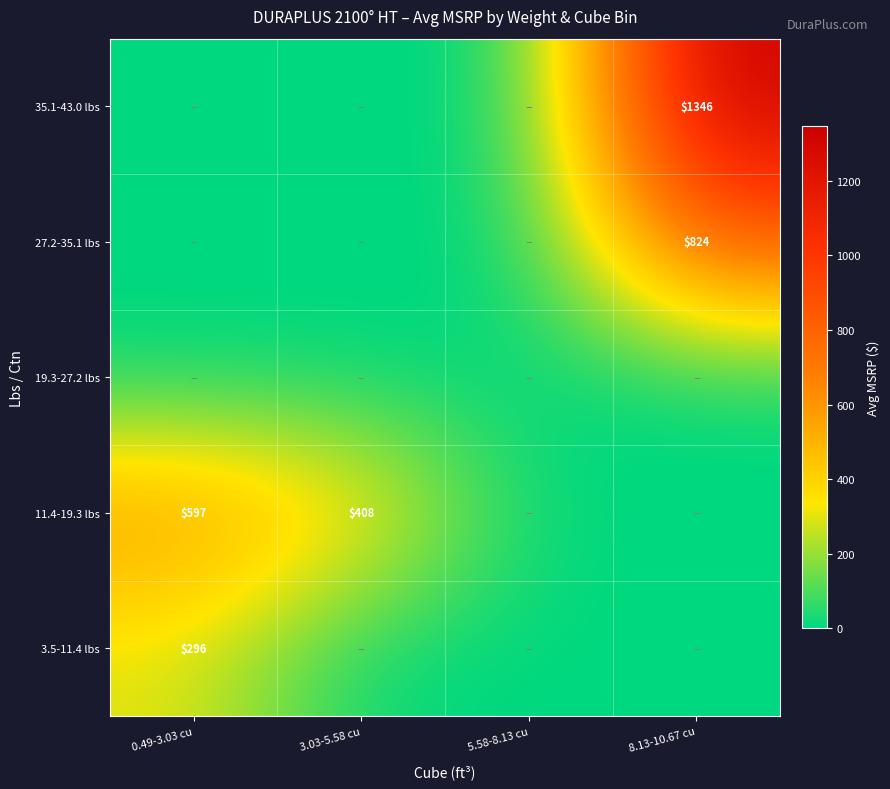

The 11.4-19.3 lbs series shows 597 at 0.49-3.03 cu. True or false?

True